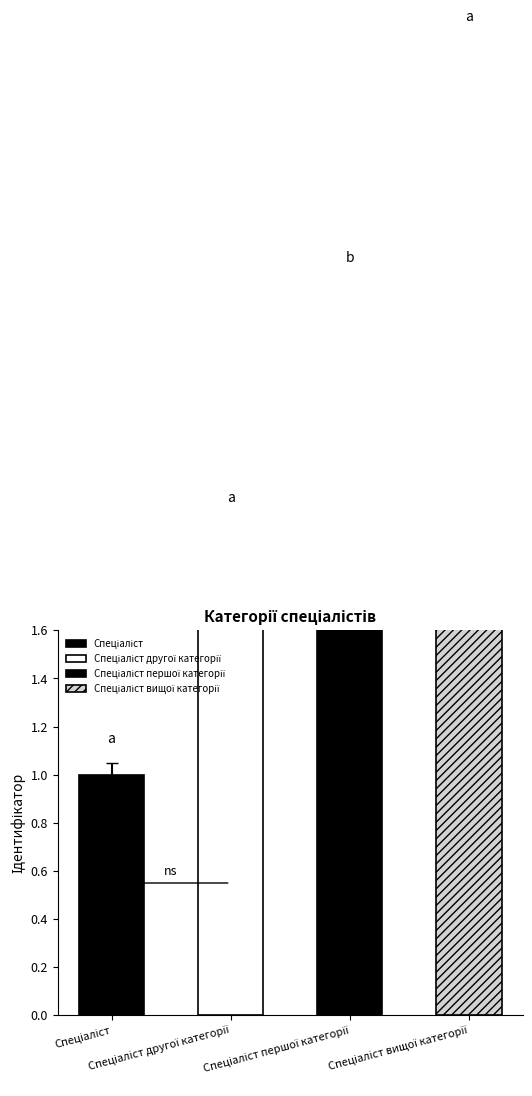

Count the values in the range 2 to 4.

3